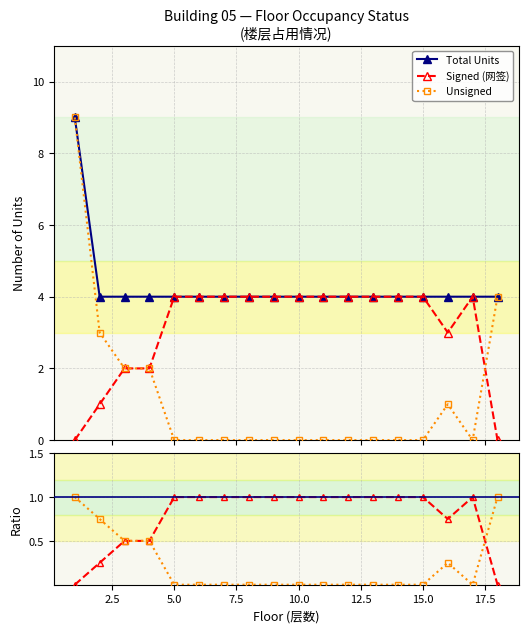

What is the greatest value displayed?

9